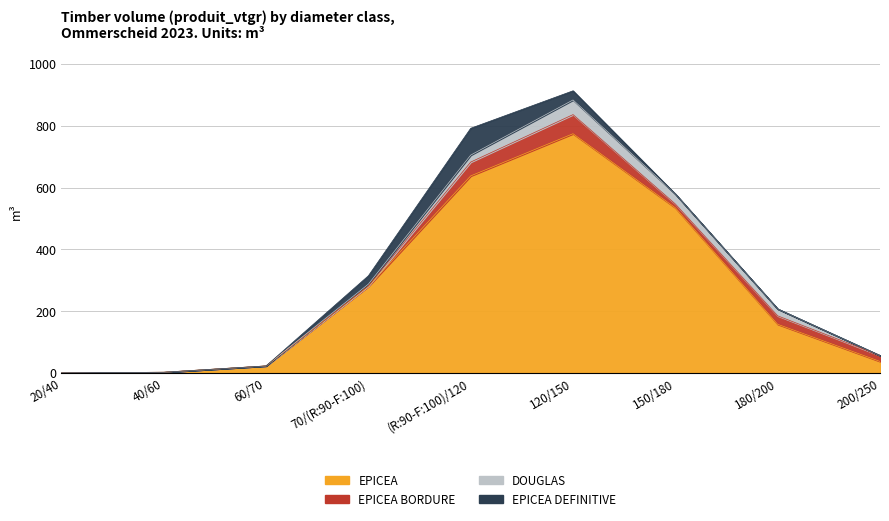

True or false: EPICEA BORDURE has a value of -34.7 at 40/60.

False